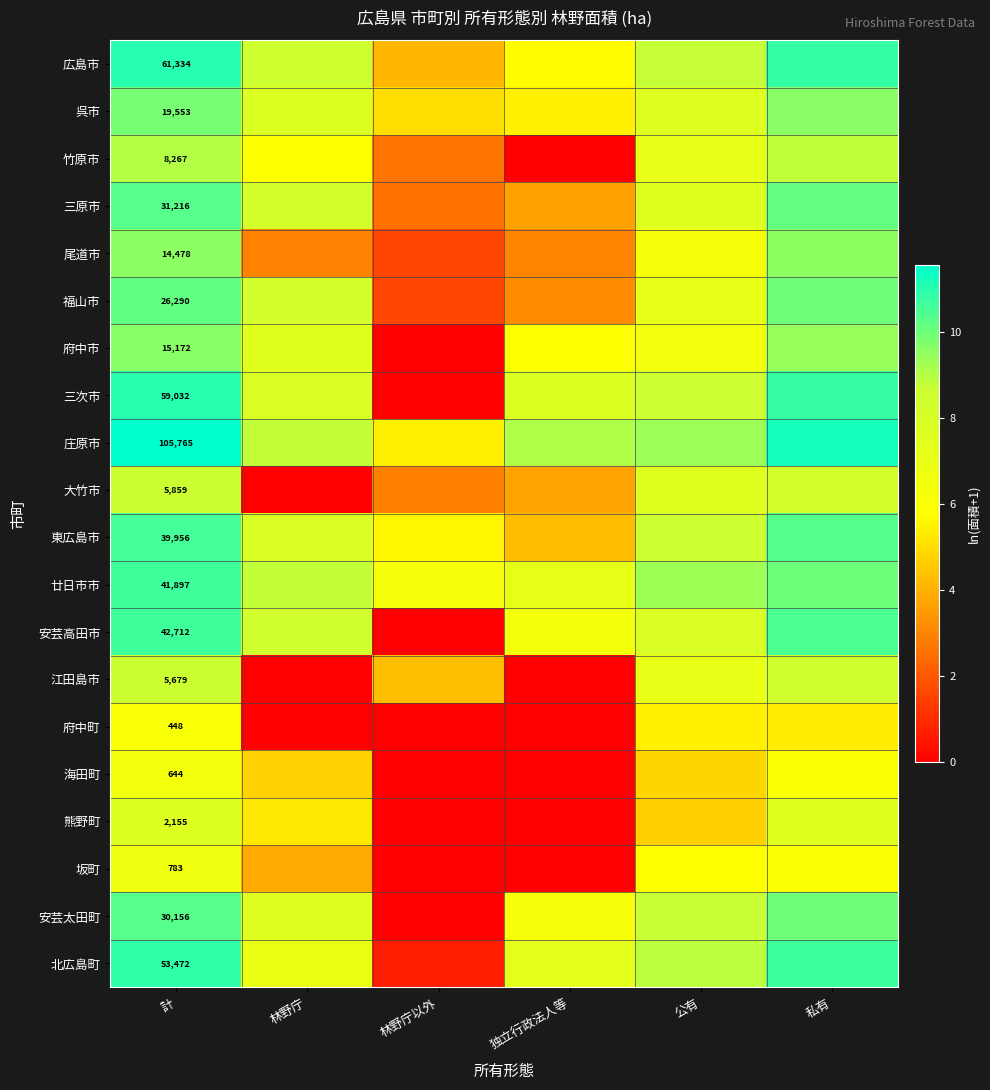

At 計, list the series in order from smallest to largest.

府中町, 海田町, 坂町, 熊野町, 江田島市, 大竹市, 竹原市, 尾道市, 府中市, 呉市, 福山市, 安芸太田町, 三原市, 東広島市, 廿日市市, 安芸高田市, 北広島町, 三次市, 広島市, 庄原市